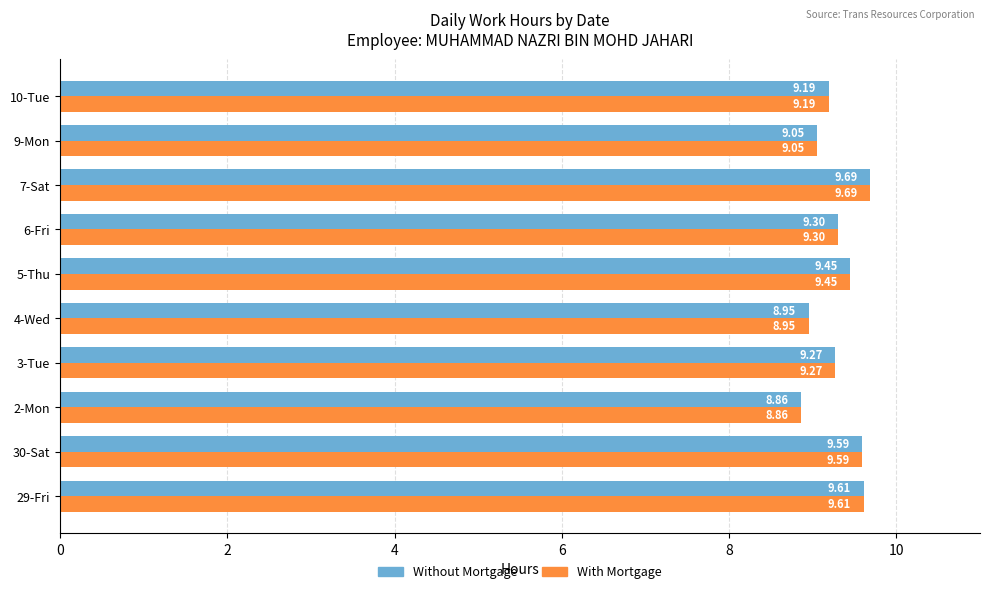

What is the sum of all Without Mortgage values?

93.0